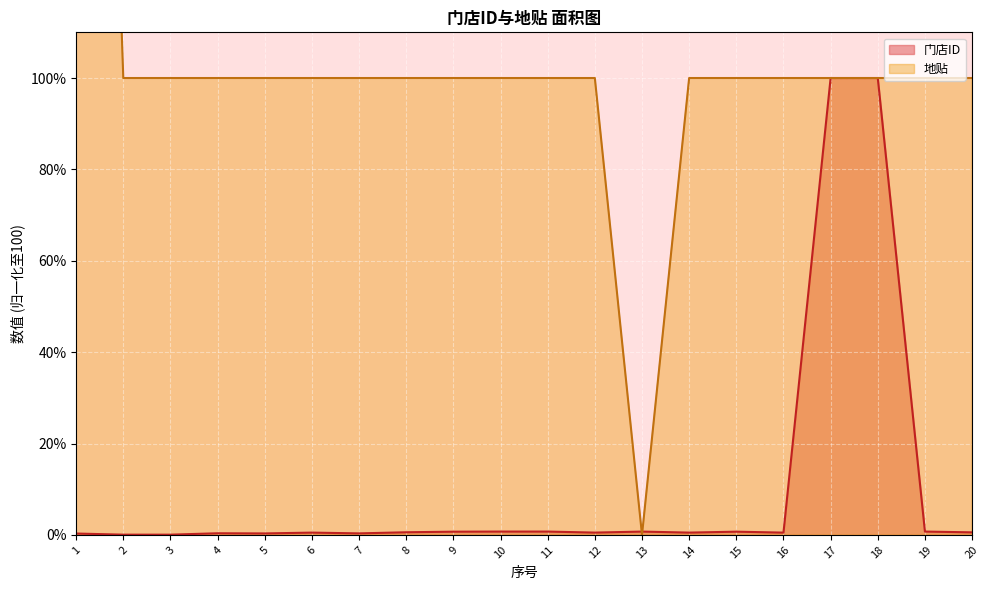

Which category has the highest value in the 地贴 series?

1